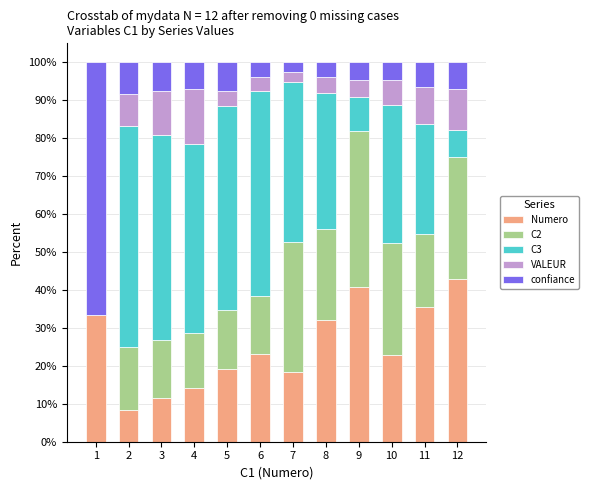

The value of Numero at 2 is 4.8. True or false?

False